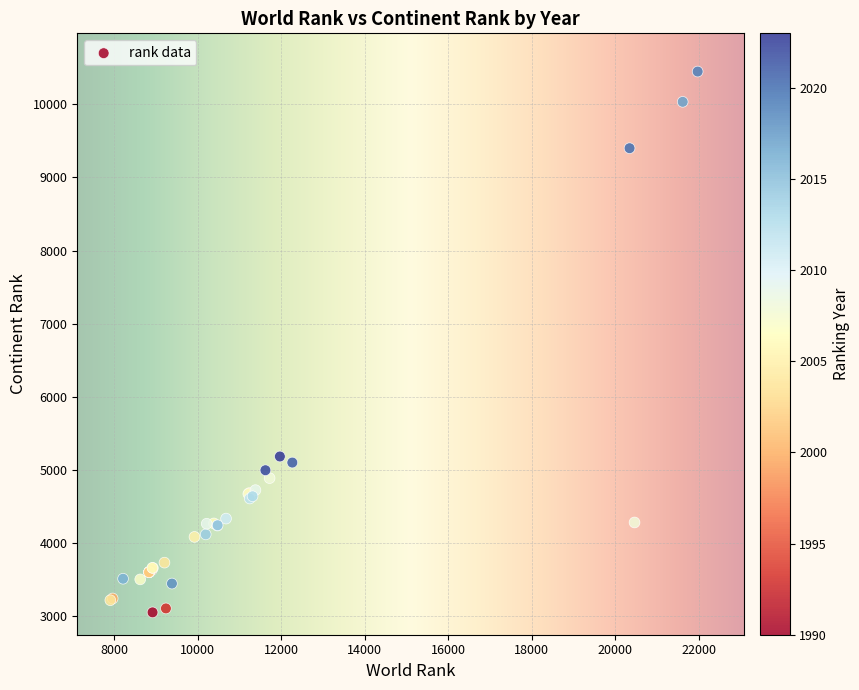

What Y value in the scatter plot is closest to 6750?

5185